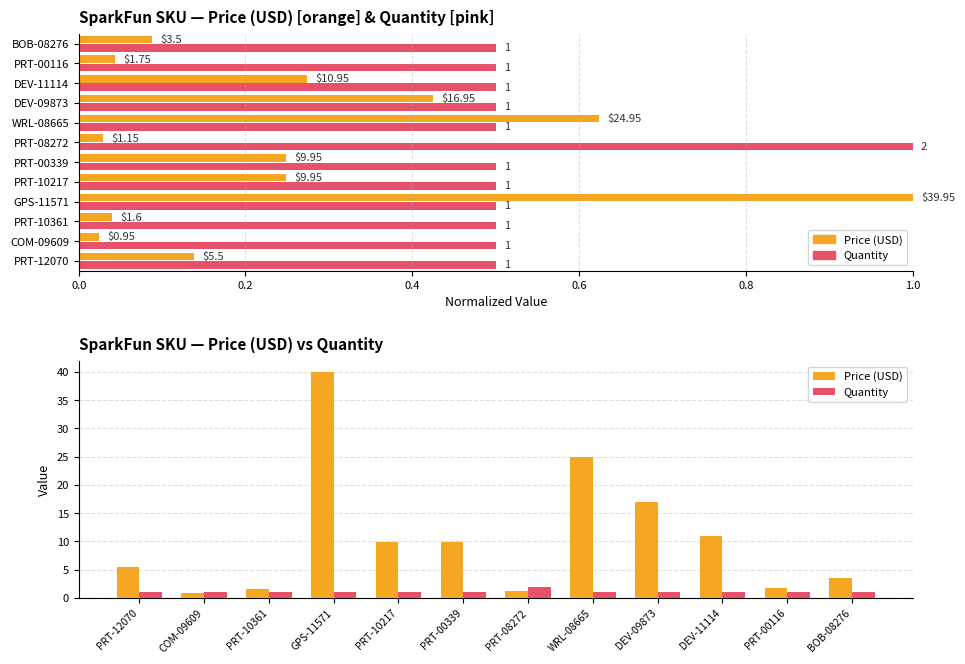

Rank the series by their maximum value, from highest to lowest.

Price (USD), Quantity